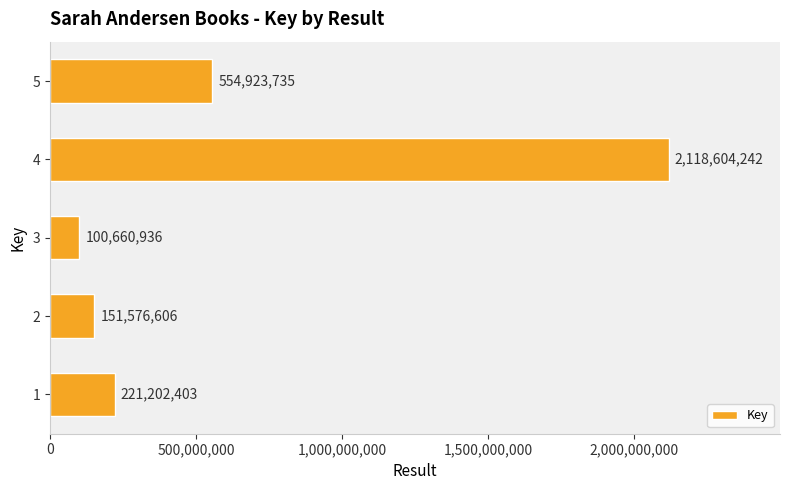

List the labels in order of value, smallest first.

3, 2, 1, 5, 4